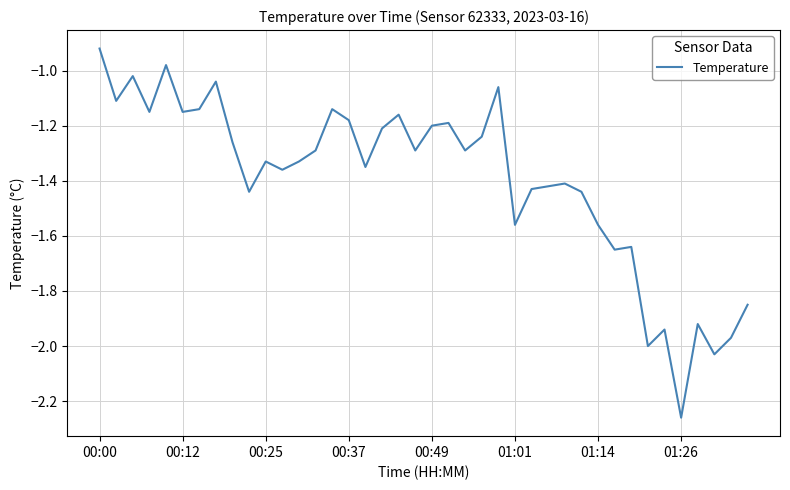

What is the difference between the maximum and minimum values?

1.3